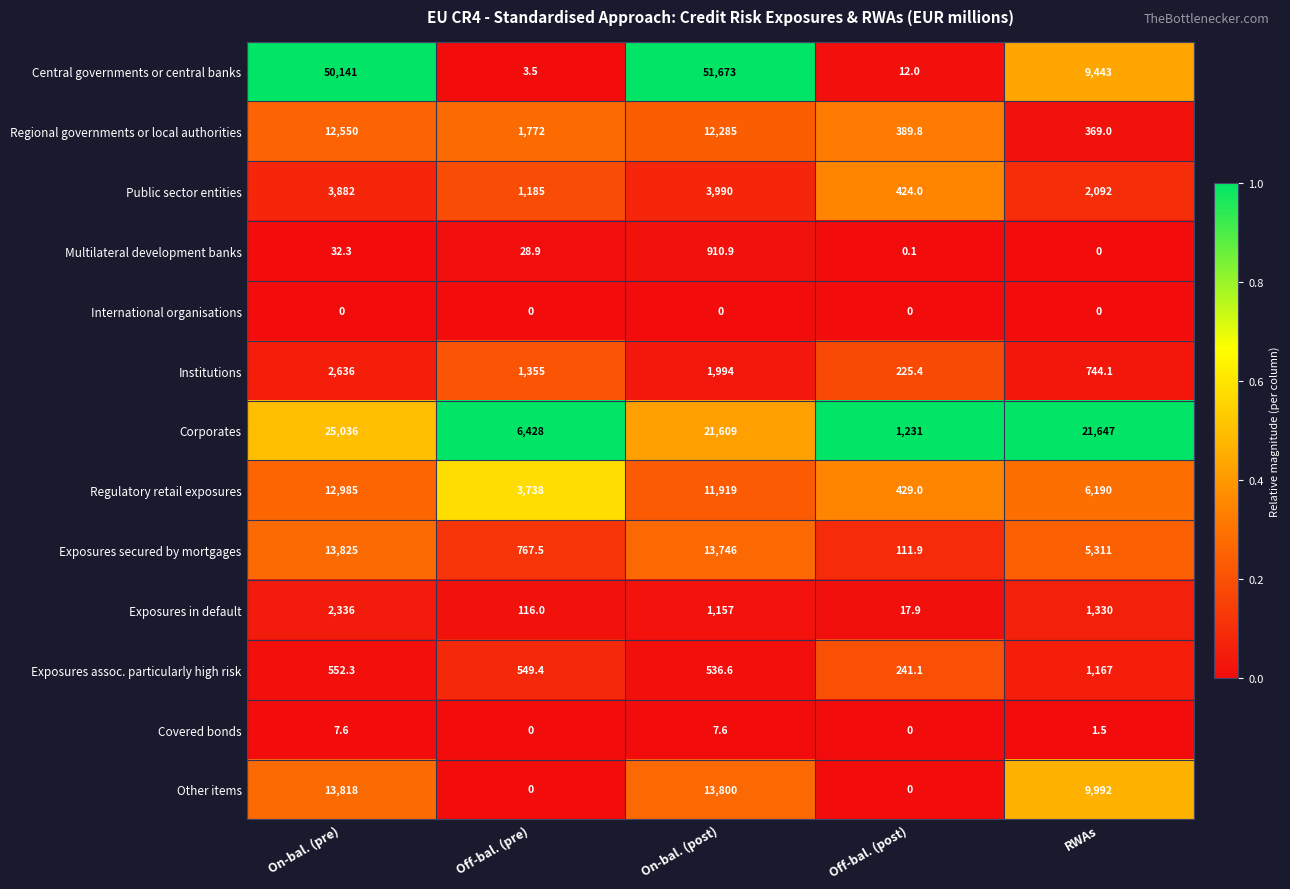

What is the greatest value displayed?

51673.0